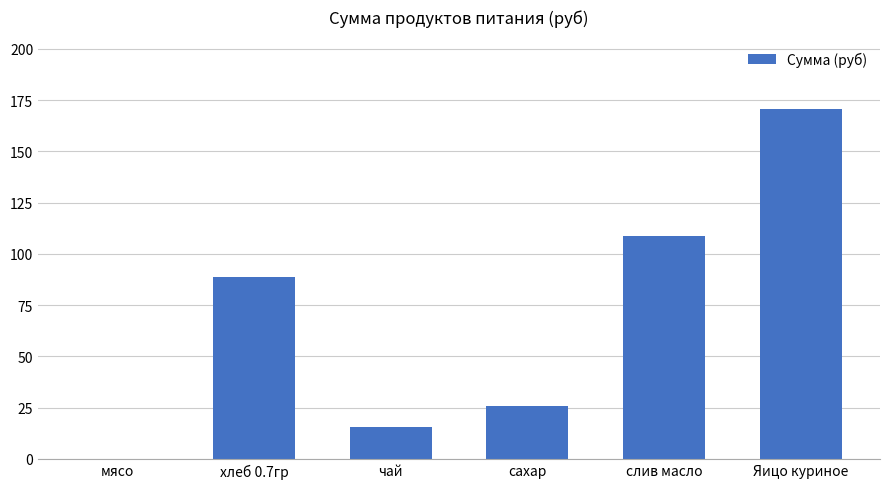

What is the sum of all values?

409.0